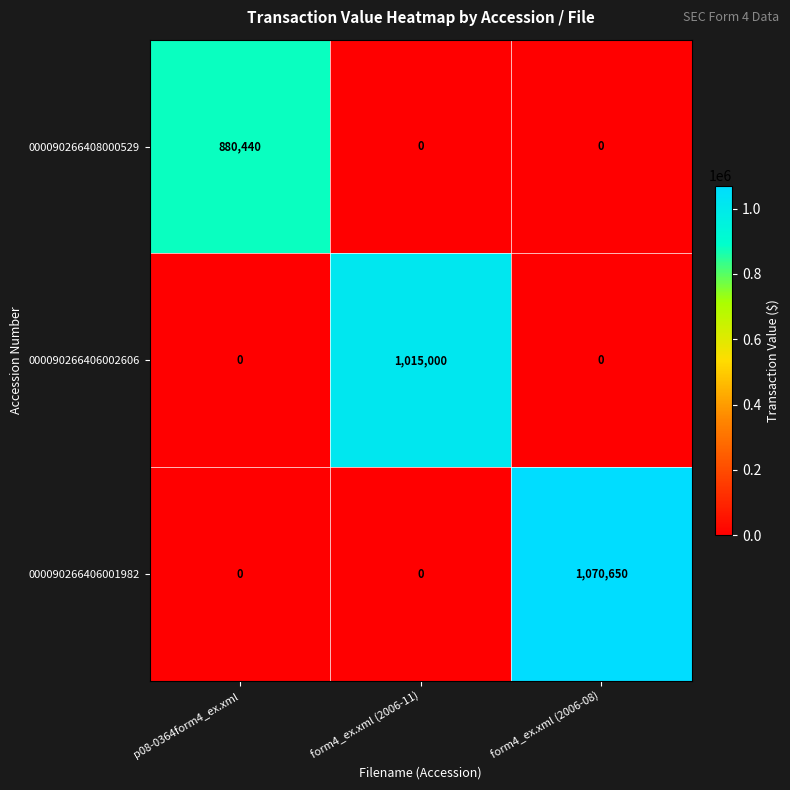

Which series has the widest spread of values?

000090266406001982